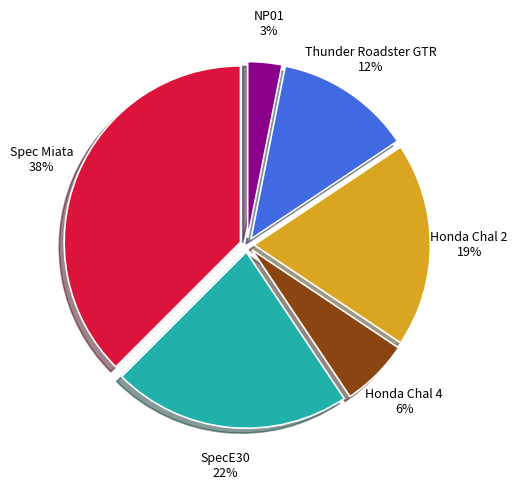

Rank the categories by value from lowest to highest.

NP01, Honda Chal 4, Thunder Roadster GTR, Honda Chal 2, SpecE30, Spec Miata